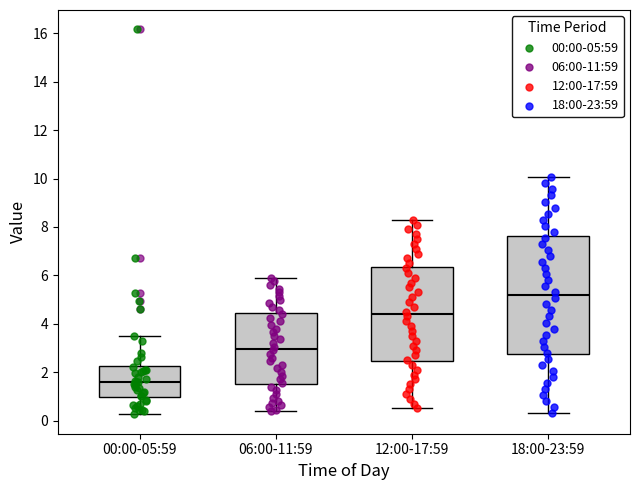

Which box is the tallest, from its lower edge to its upper edge?

18:00-23:59